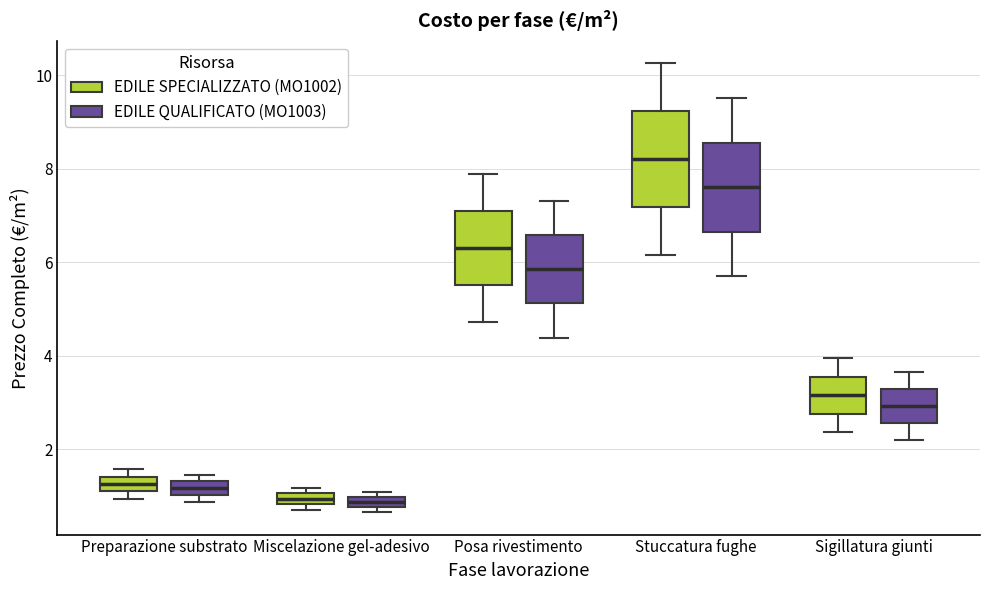

Where does the upper whisker of the box for Stuccatura fughe (EDILE QUALIFICATO (MO1003)) end on the y-axis? The values are not printed on the chart, so give them approximately, as read against the axis.

9.6